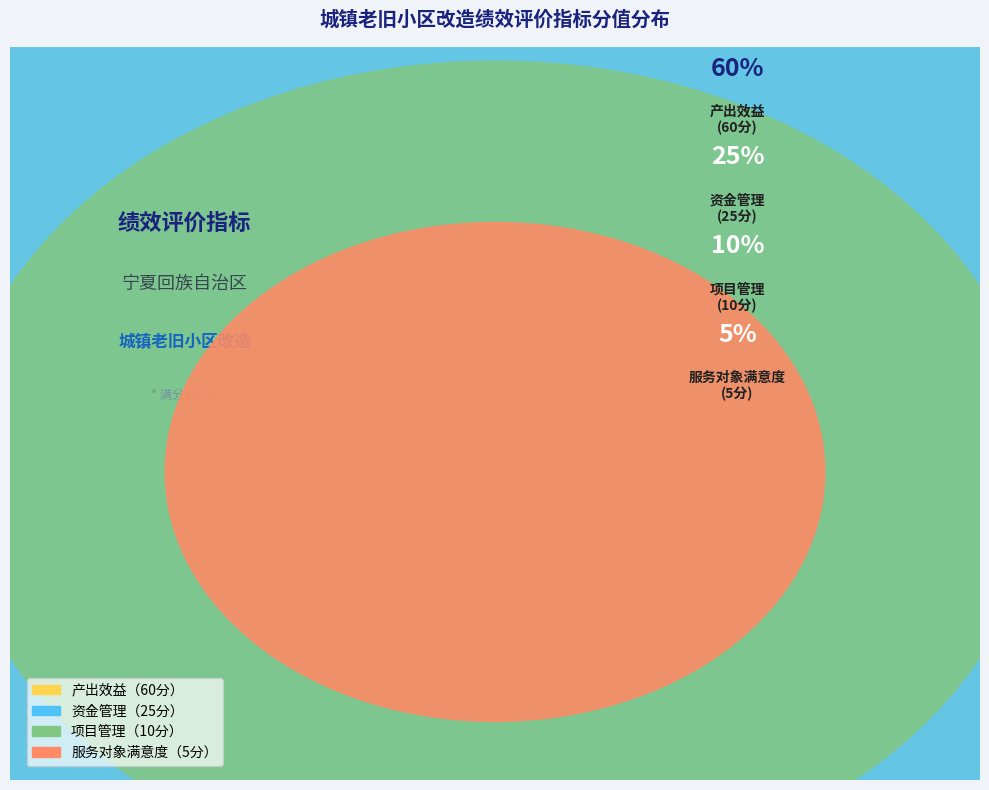

To the nearest percent, what portion does 资金管理 represent?

25%